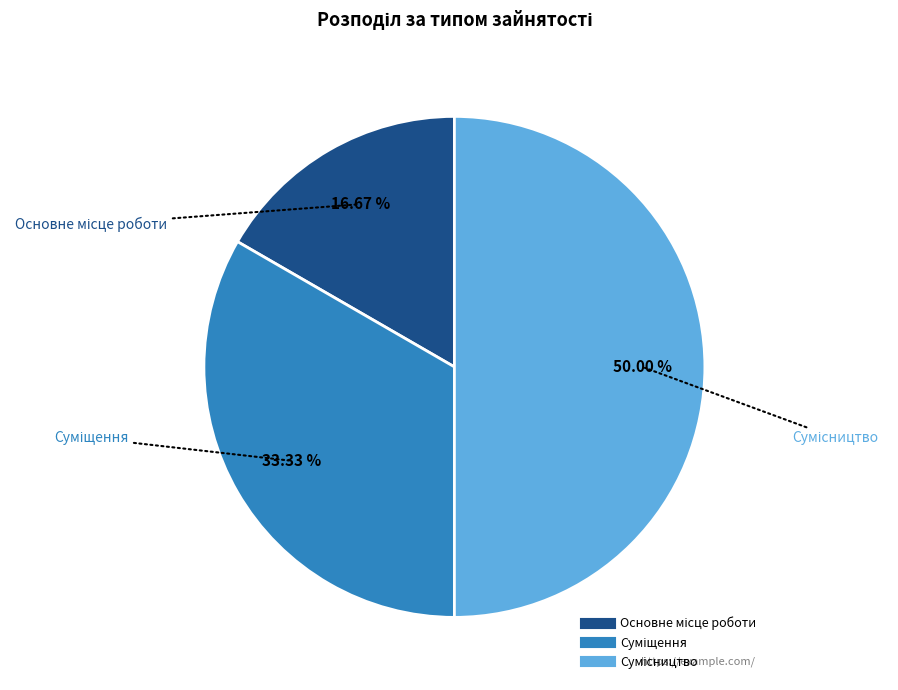

How many slices are in this pie chart?

3